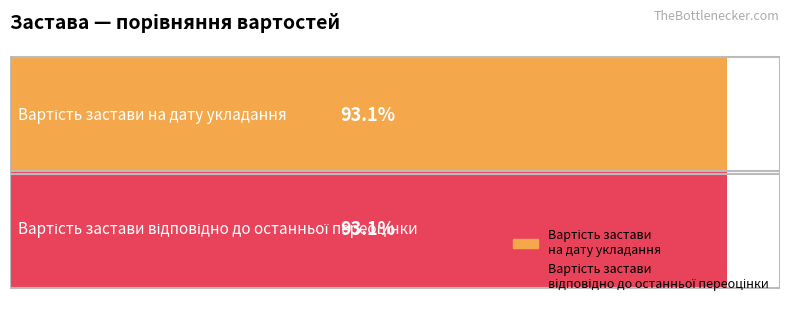

Which series has the largest range (max minus min)?

Вартість застави на дату укладання